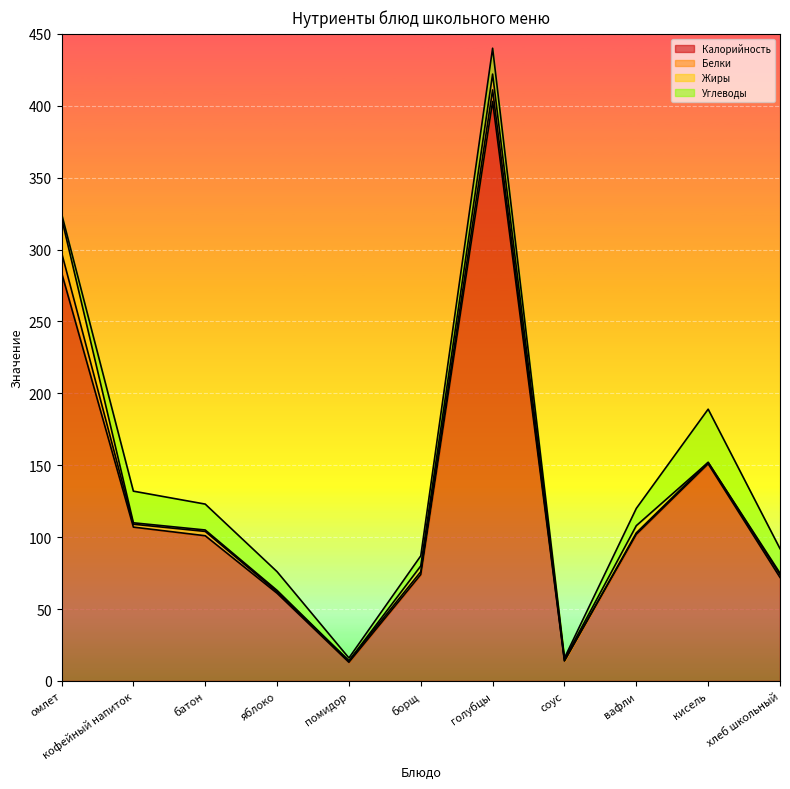

Which series changed the most between яблоко and вафли?

Калорийность